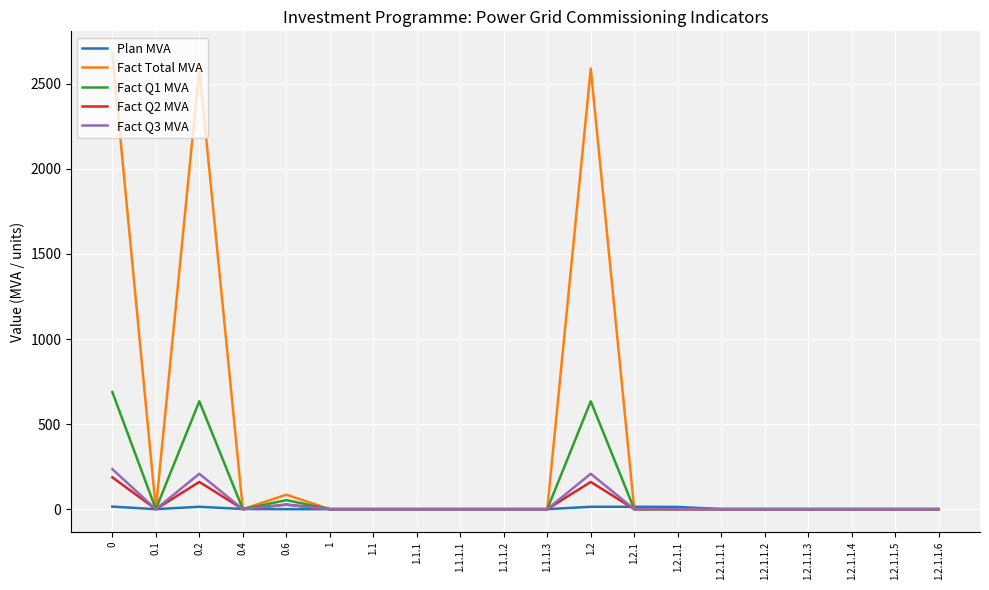

What is the maximum value for Fact Q3 MVA?

235.0